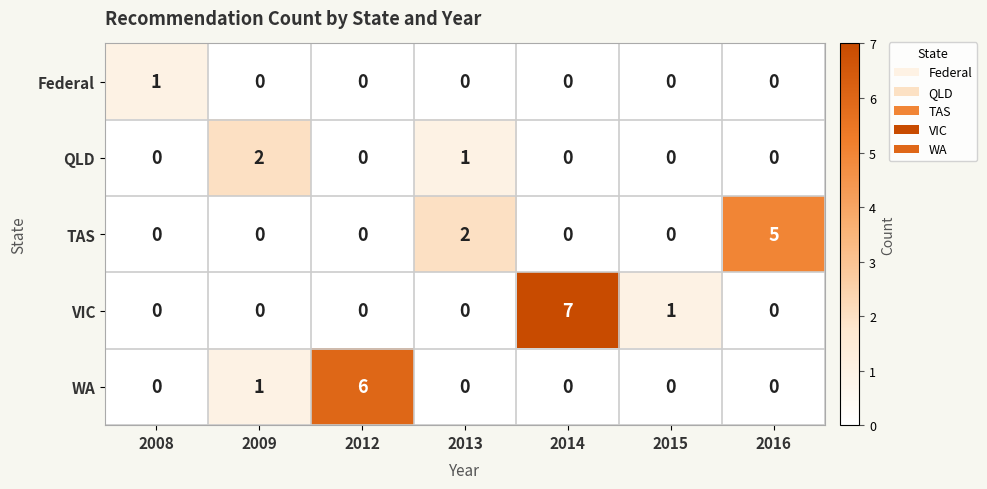

What is the sum of all WA values?

7